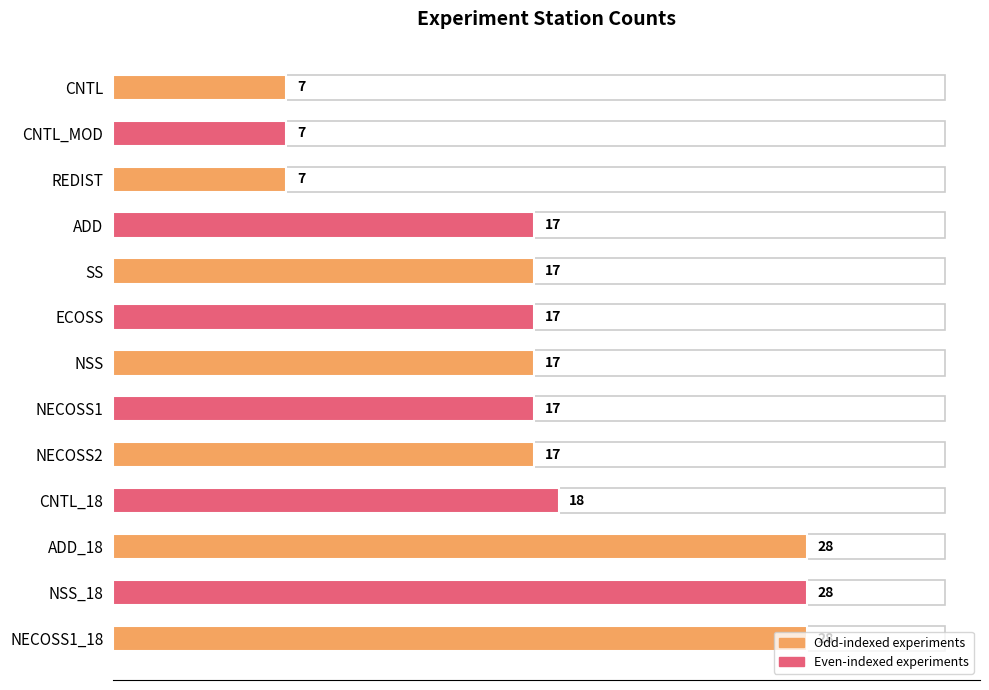

What is the smallest value displayed?

7